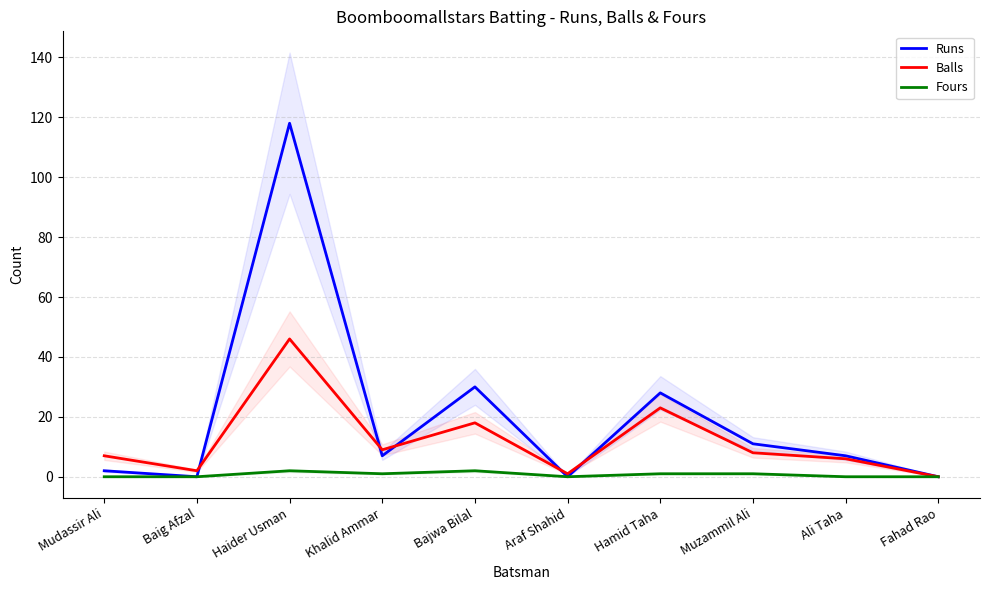

Reading left to right, list all the values displayed in this chart.

Runs: 2	0	118	7	30	0	28	11	7	0
Balls: 7	2	46	9	18	1	23	8	6	0
Fours: 0	0	2	1	2	0	1	1	0	0